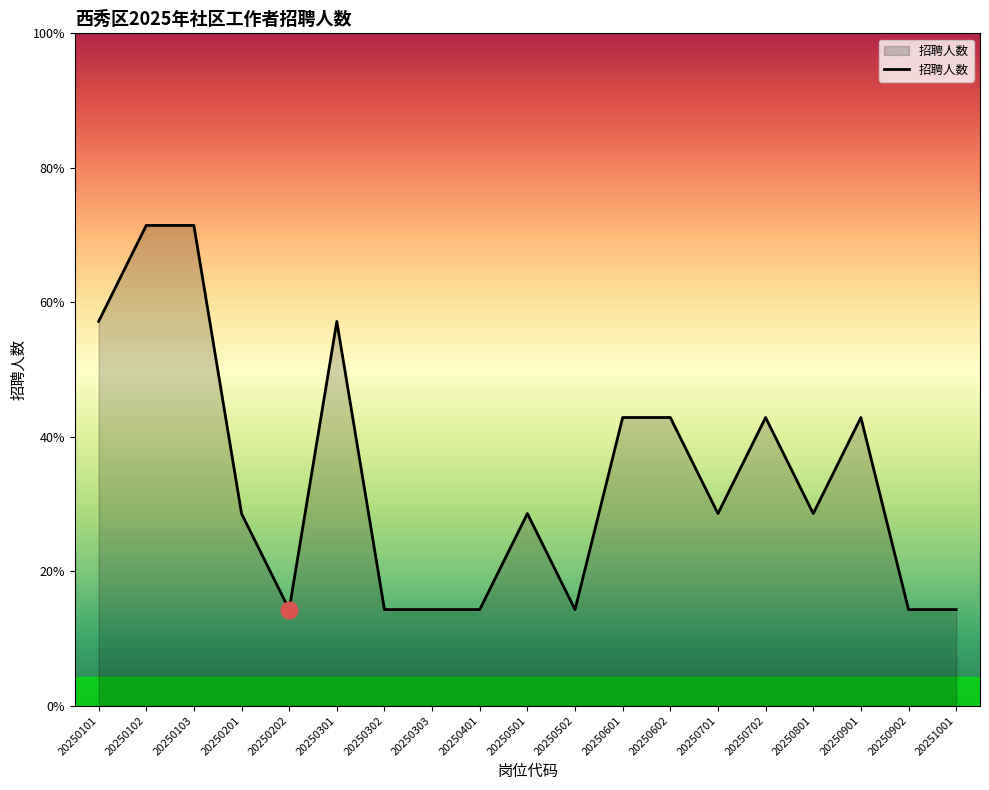

What is the sum of all values?

45